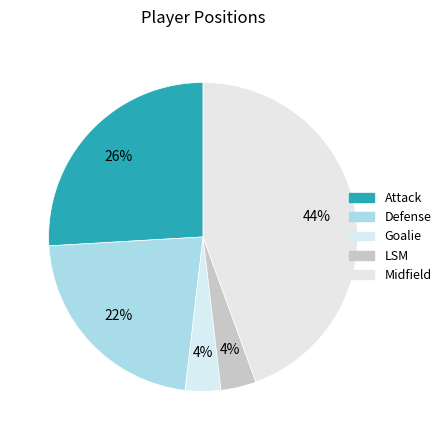

Is Goalie the majority of the pie?

No